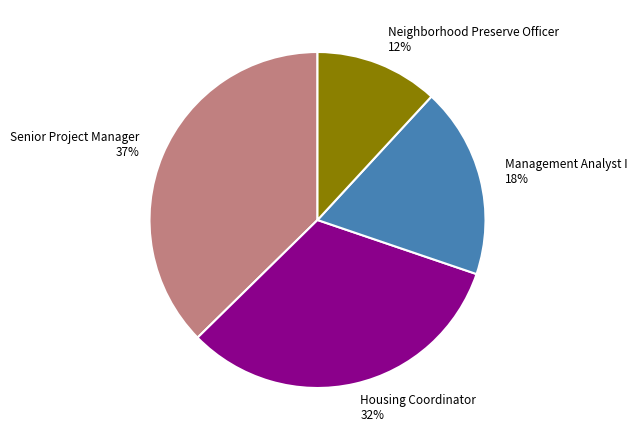

Is the sum of Management Analyst I and Neighborhood Preserve Officer greater than half?

No